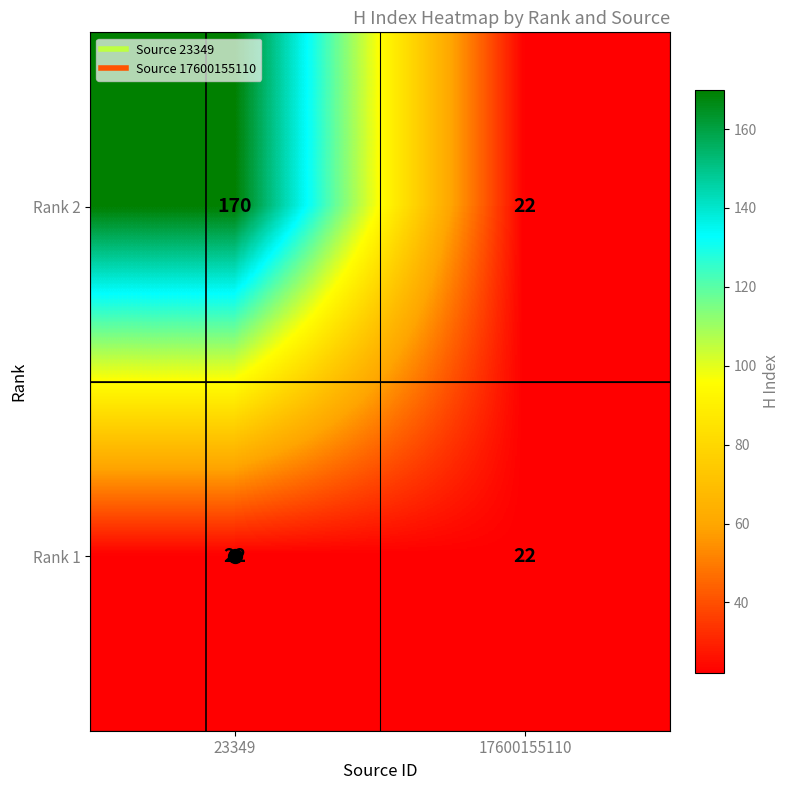

What is the difference between the highest and lowest values at 23349?

148